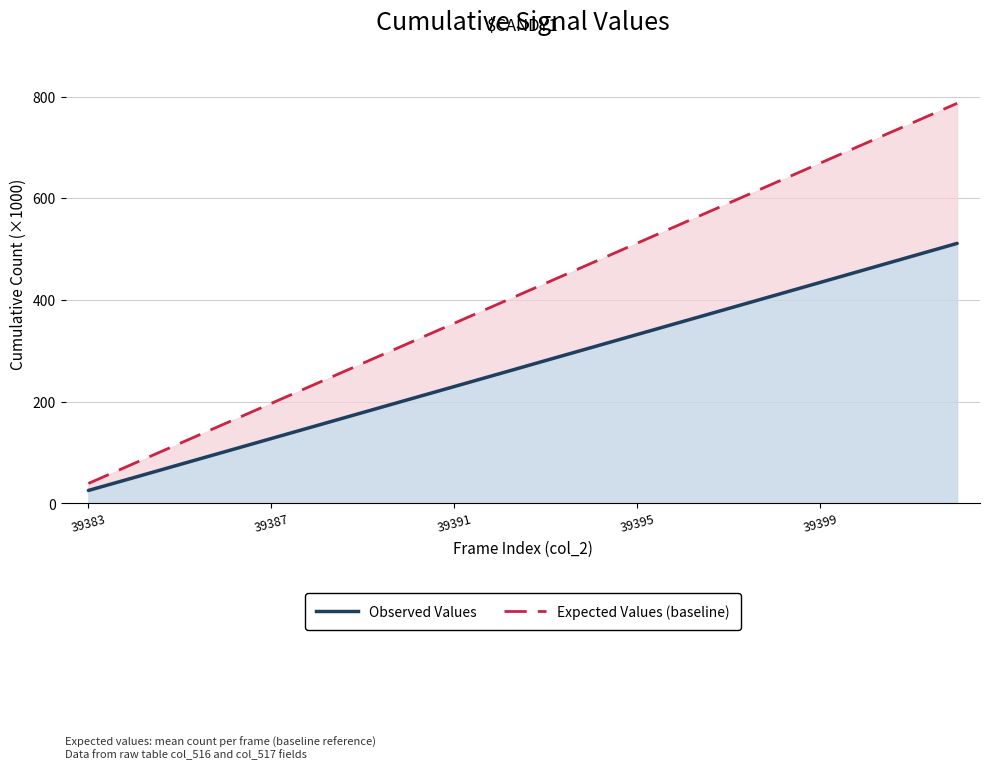

Rank the series by their maximum value, from highest to lowest.

Expected Values (baseline), Observed Values